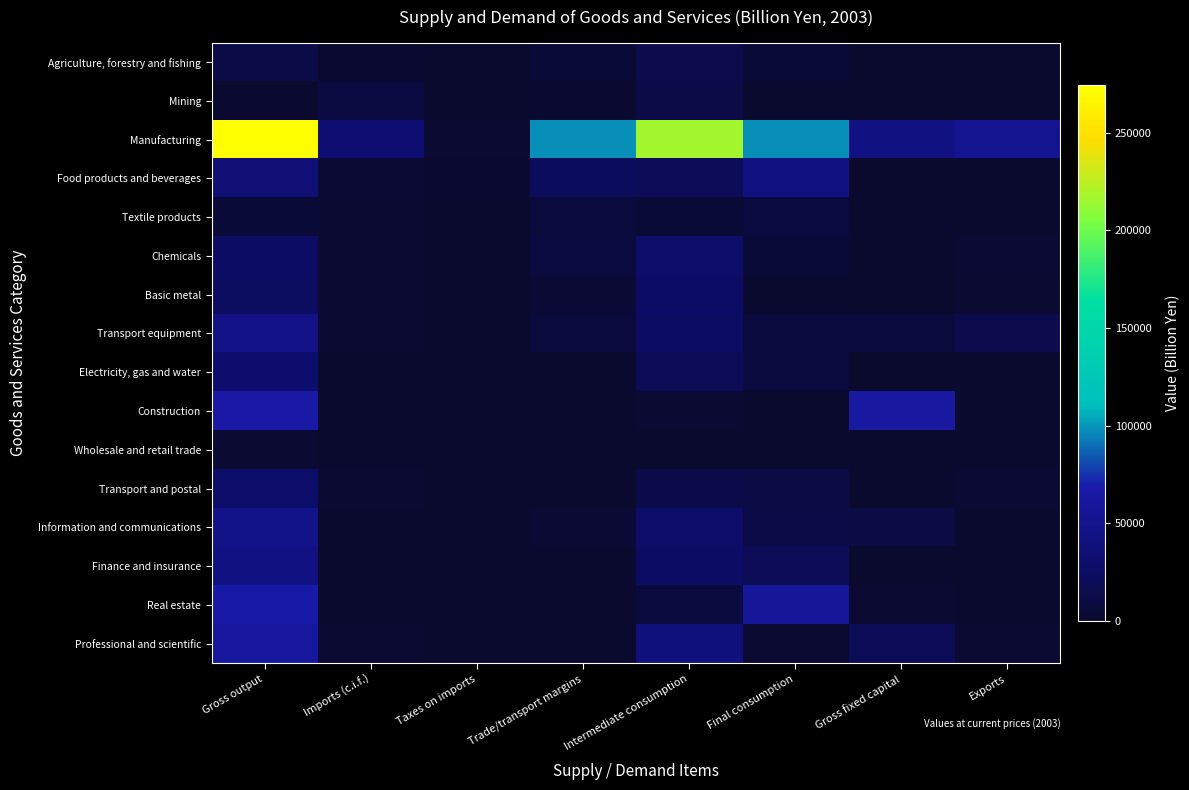

How many series are shown in this chart?

16